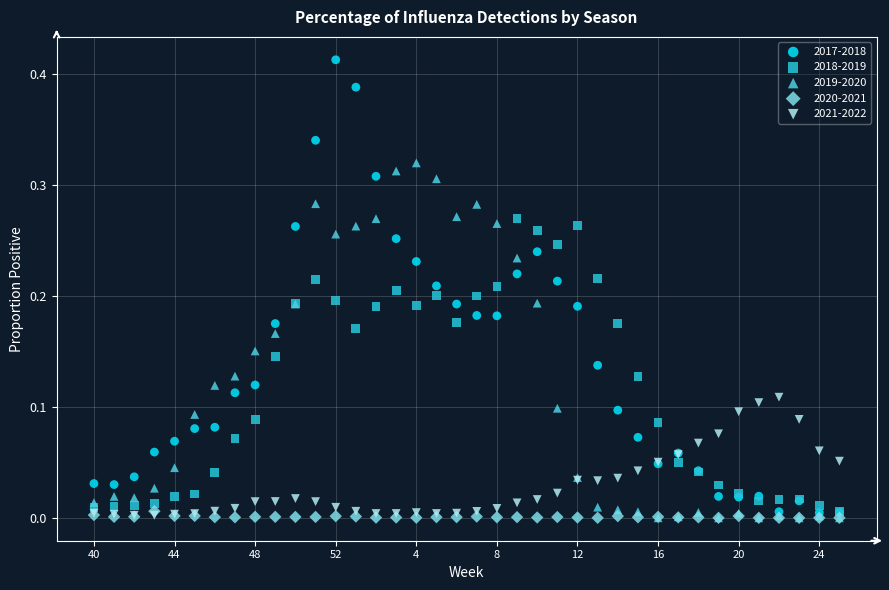

What are all the series names shown in the legend?

2017-2018, 2018-2019, 2019-2020, 2020-2021, 2021-2022